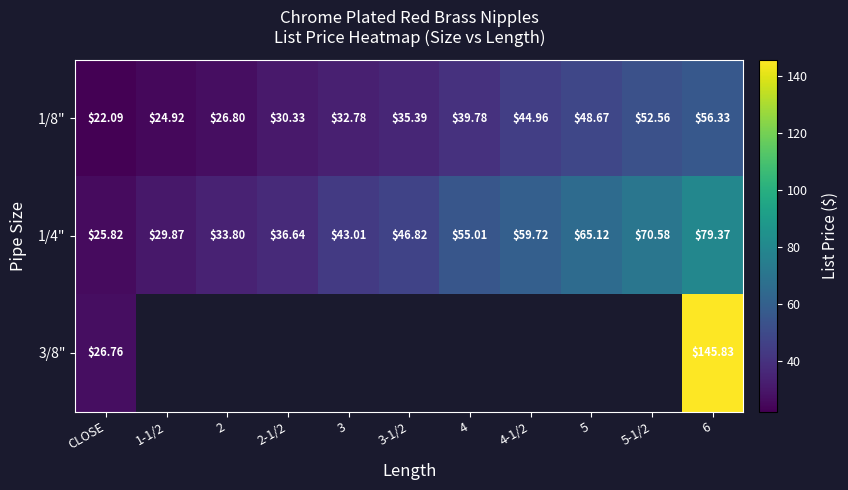

The 1/4" series shows 70.6 at 5-1/2. True or false?

True